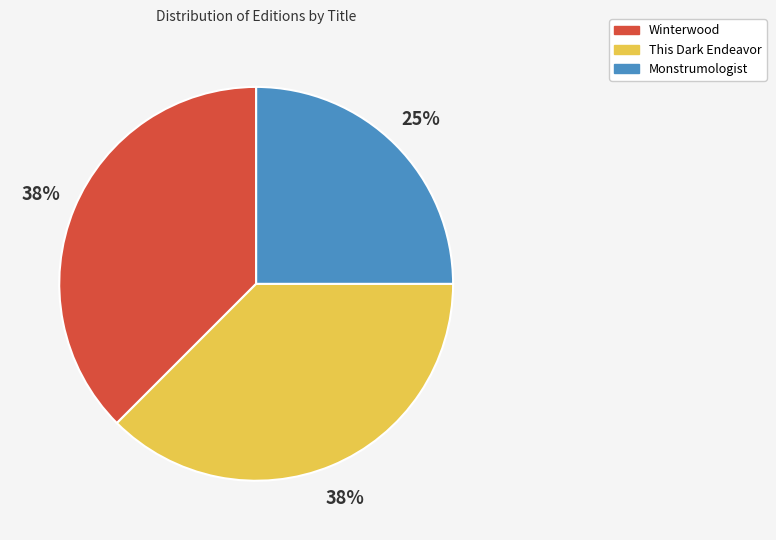

Combined, do Monstrumologist and Winterwood account for over 50%?

Yes